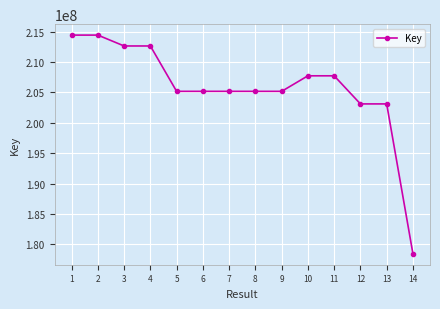

What is the average value?

205737360